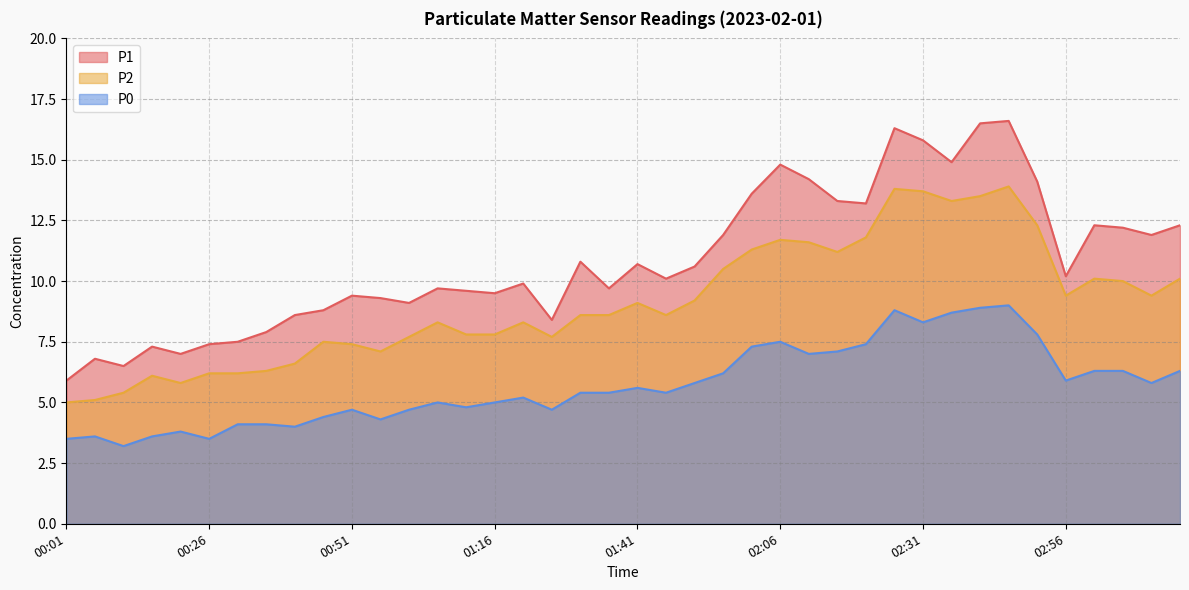

The value of P1 at 01:16 is 3.7. True or false?

False